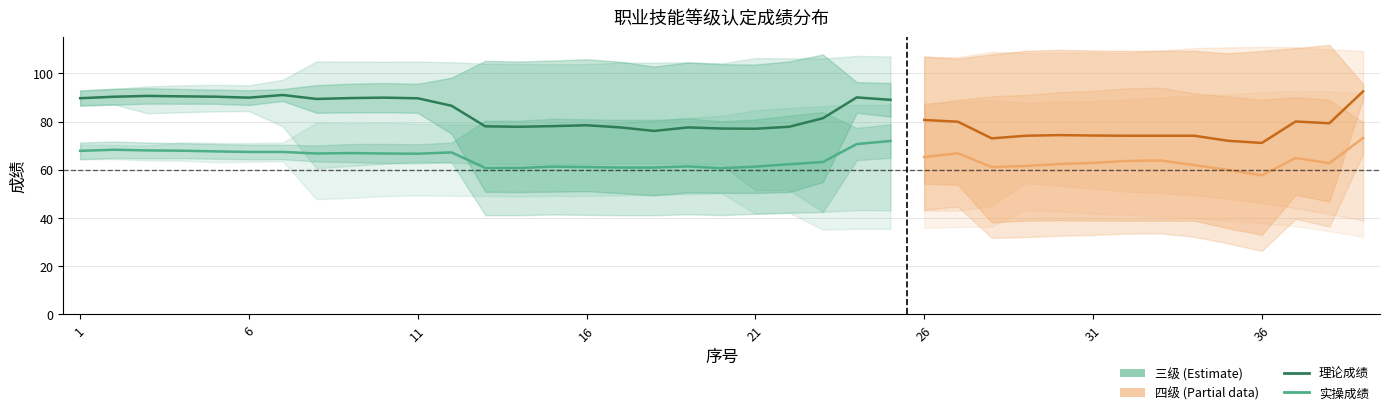

Is it true that 理论成绩 equals 56.6 at 24?

False